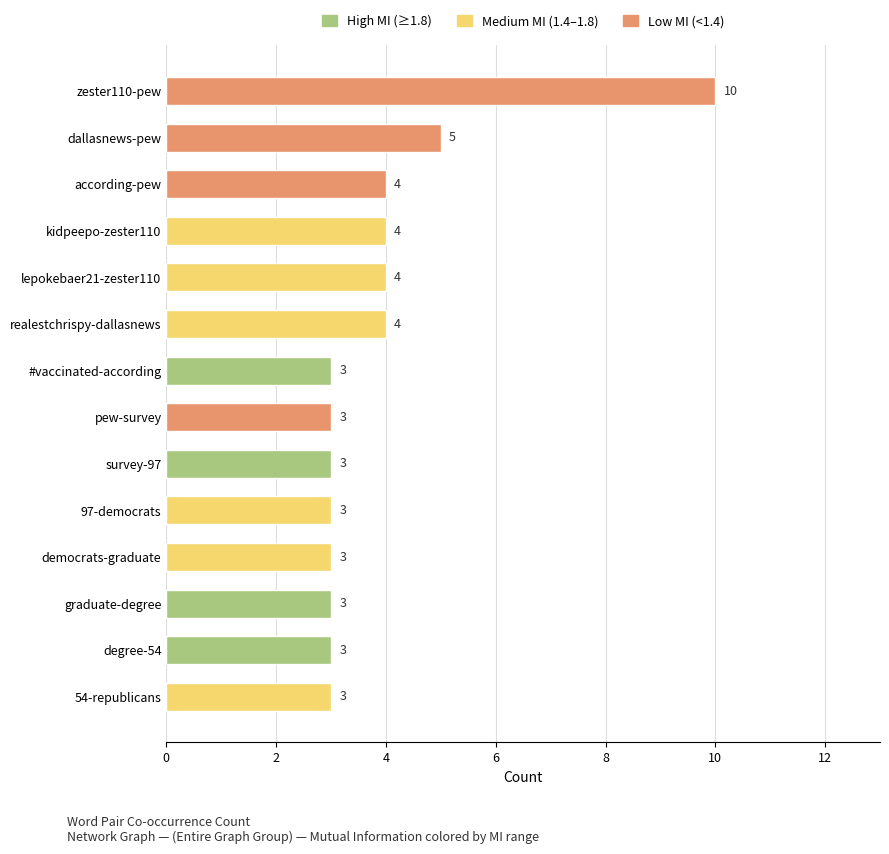

What is the label of the 2nd bar from the bottom?

degree-54